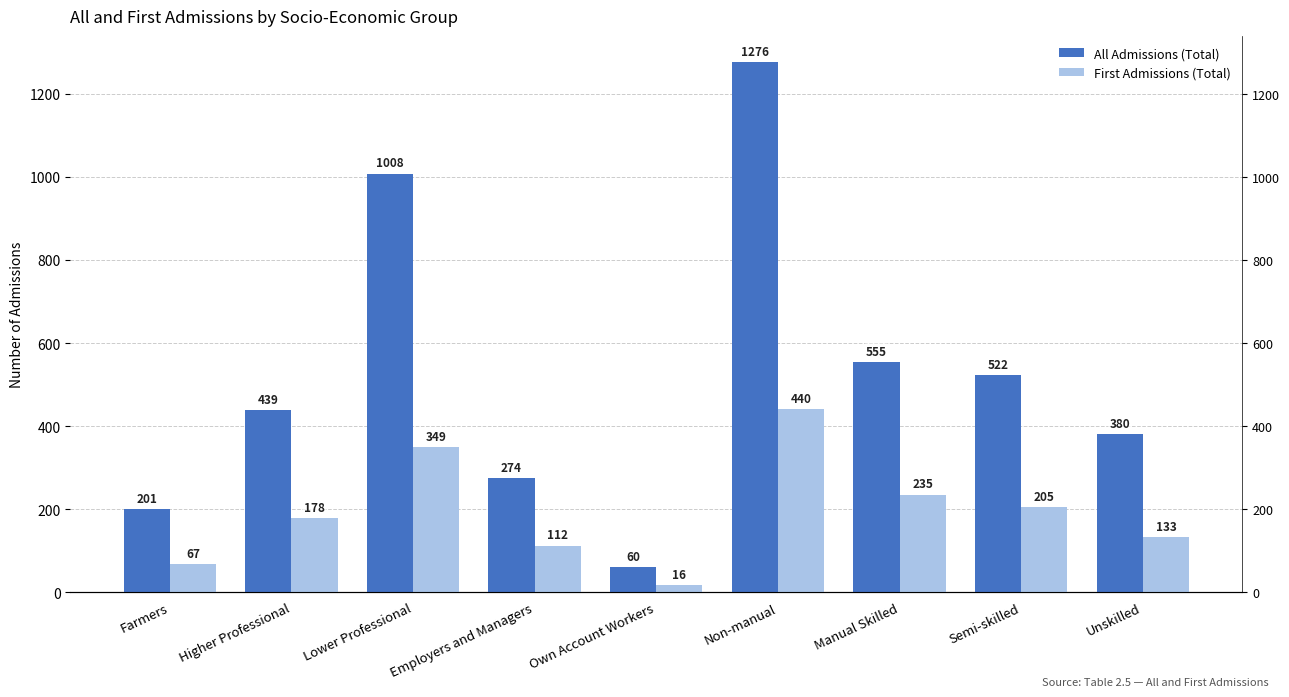

Is it true that All Admissions (Total) equals 201 at Farmers?

True